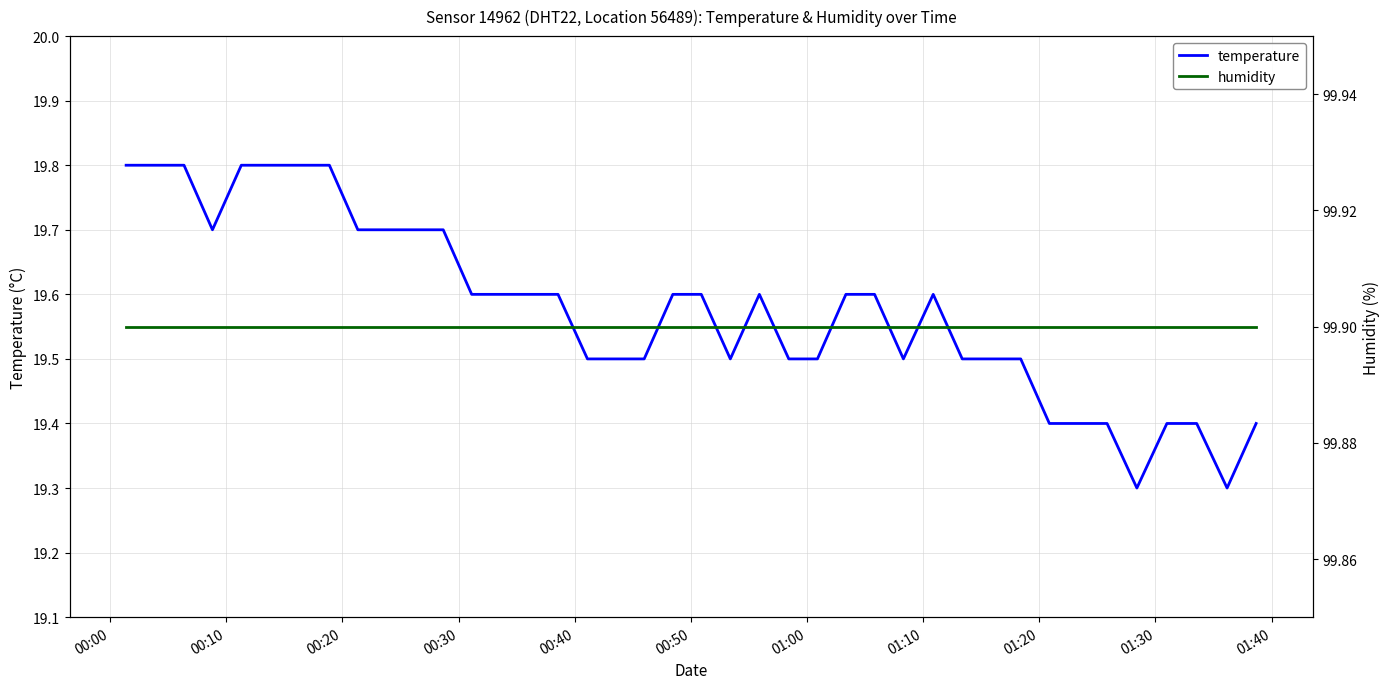

List the series in order of their peak value, highest first.

humidity, temperature